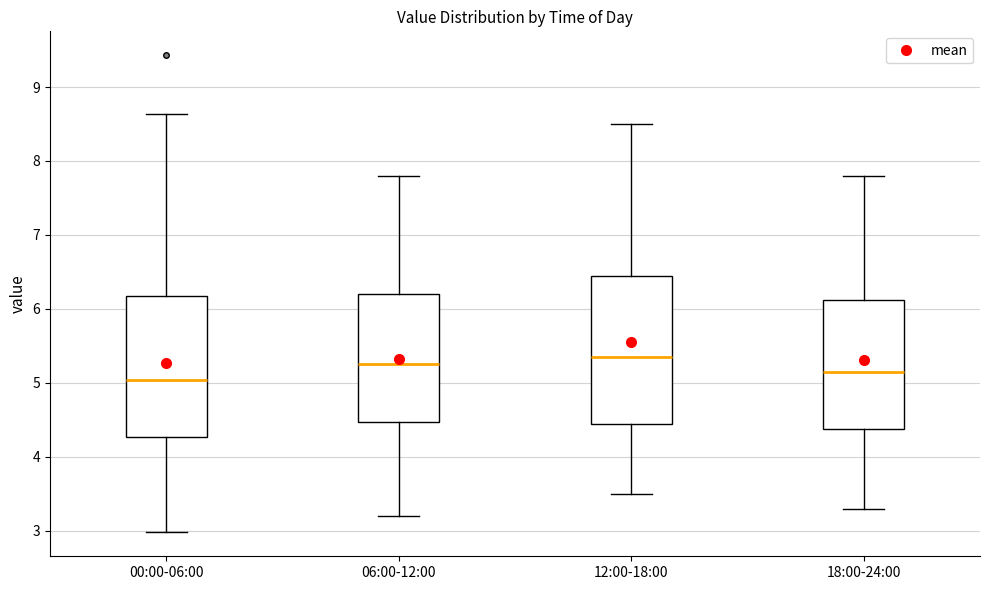

Where does the median line of the box for 06:00-12:00 sit on the y-axis? The values are not printed on the chart, so give them approximately, as read against the axis.

5.3